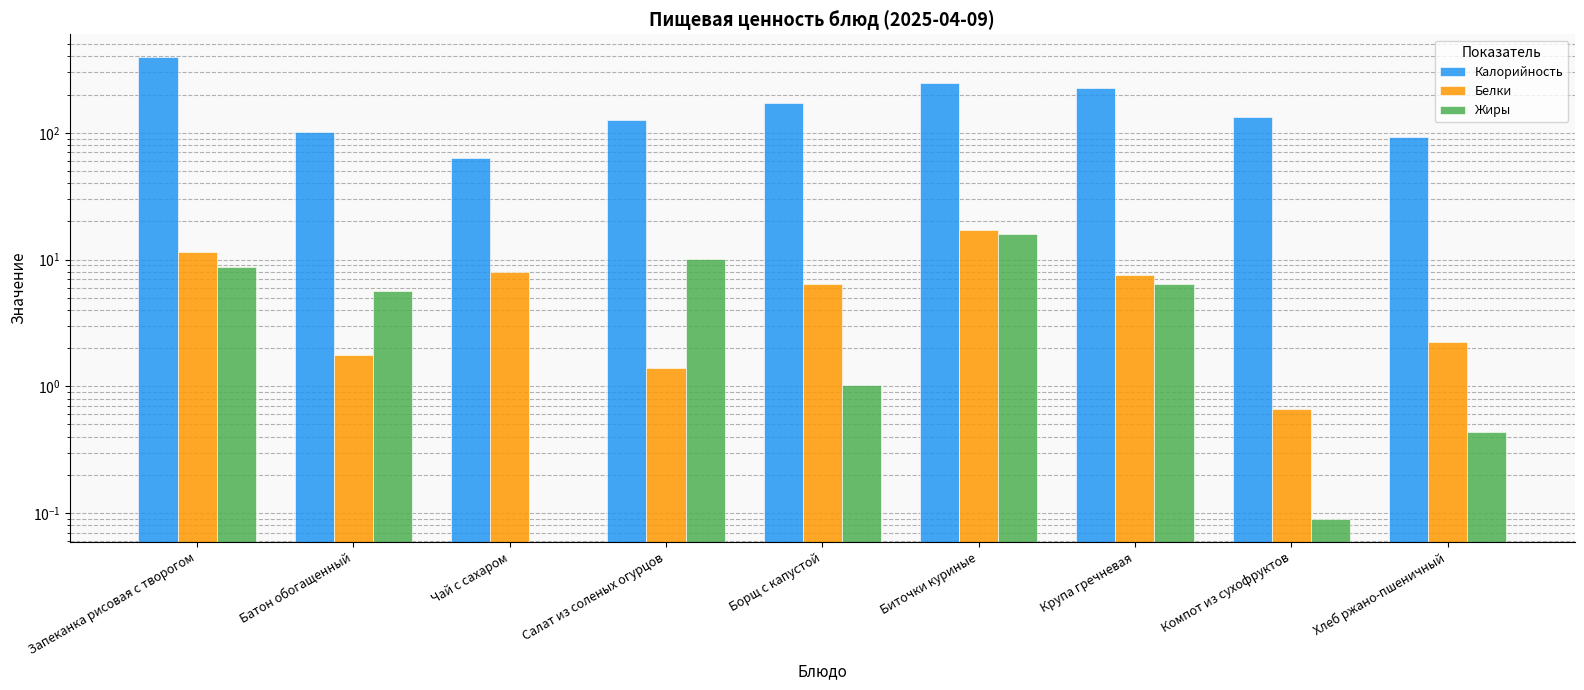

Between Запеканка рисовая с творогом and Борщ с капустой, which is larger?

Запеканка рисовая с творогом